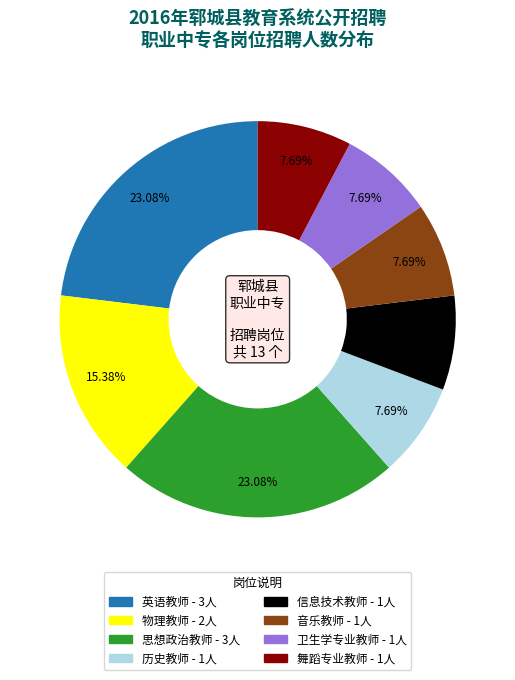

How many segments does this pie chart have?

8